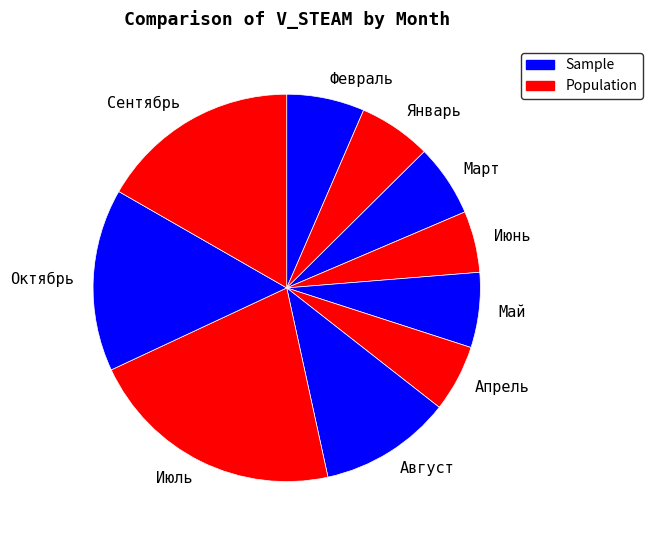

Between Сентябрь and Март, which is larger?

Сентябрь